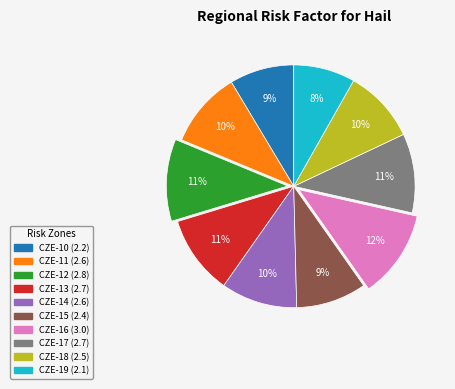

How many segments does this pie chart have?

10